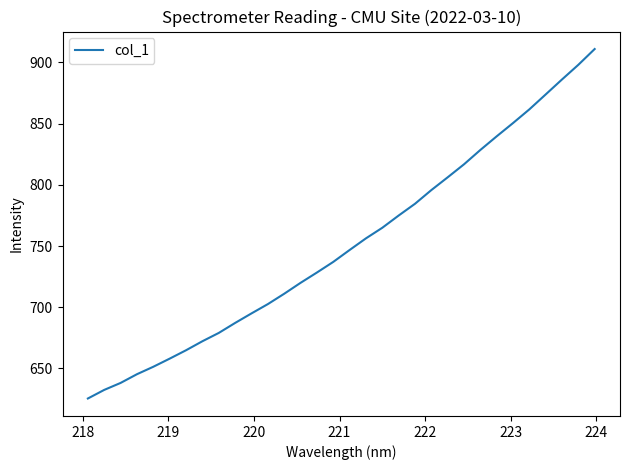

What is the difference between the maximum and minimum values?

285.6